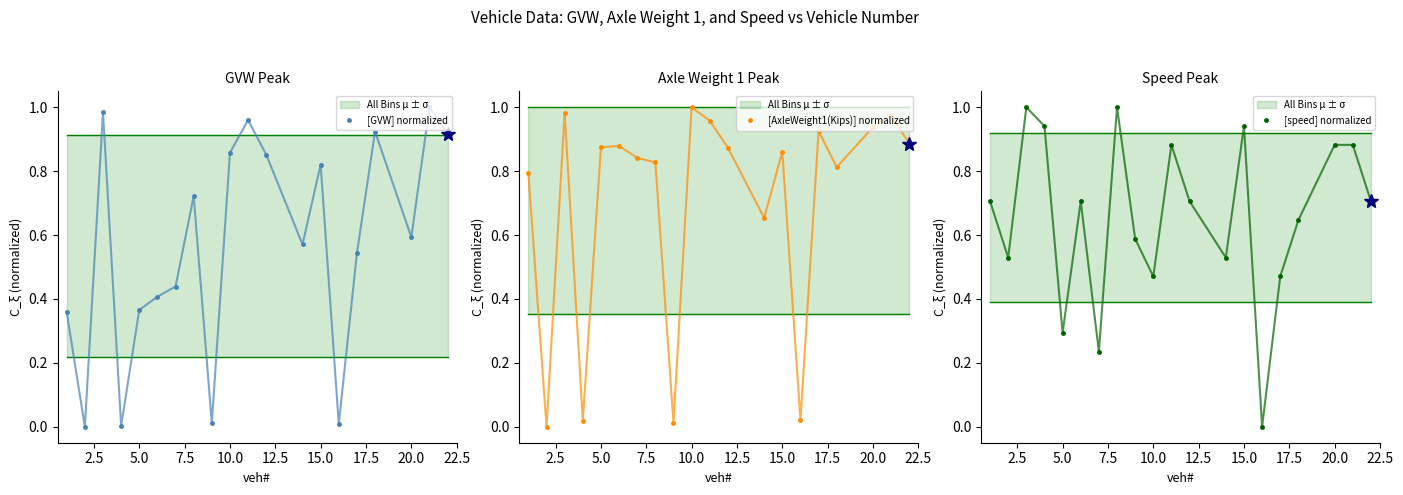

Is it true that [AxleWeight1(Kips)] normalized equals 1.5 at 10.0?

False